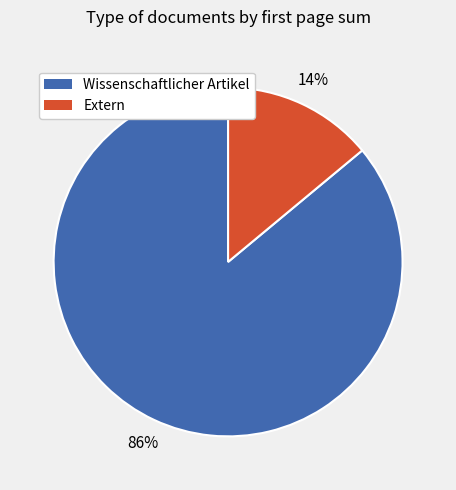

To the nearest percent, what is the average slice percentage?

50%